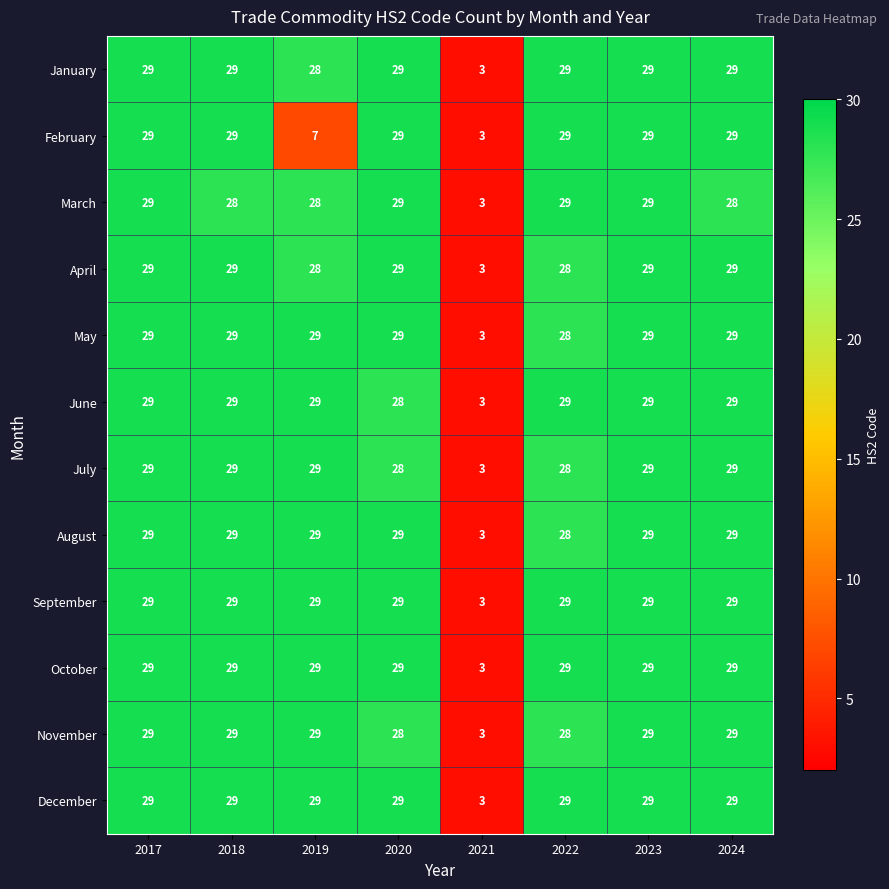

What is the difference between the maximum and minimum values in the January series?

26